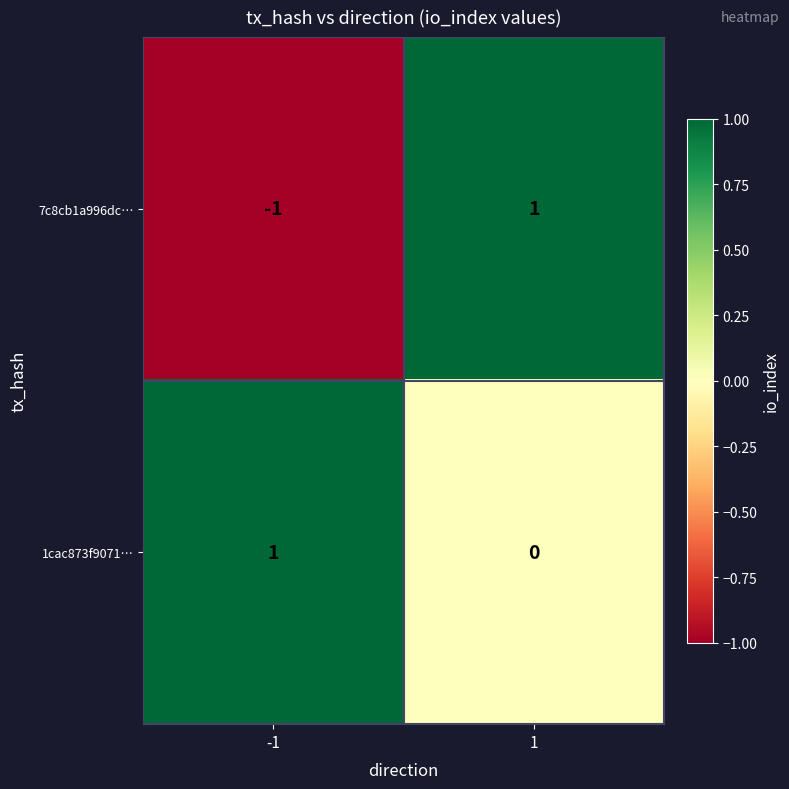

Which series has the largest total across all categories?

1cac873f9071…